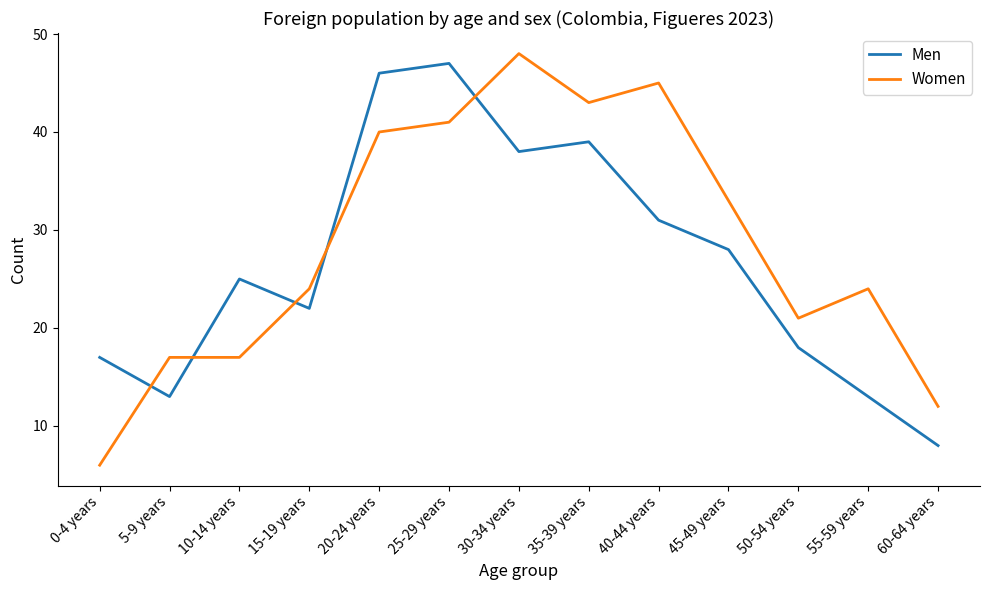

What is the difference between the Women values at 30-34 years and 5-9 years?

31